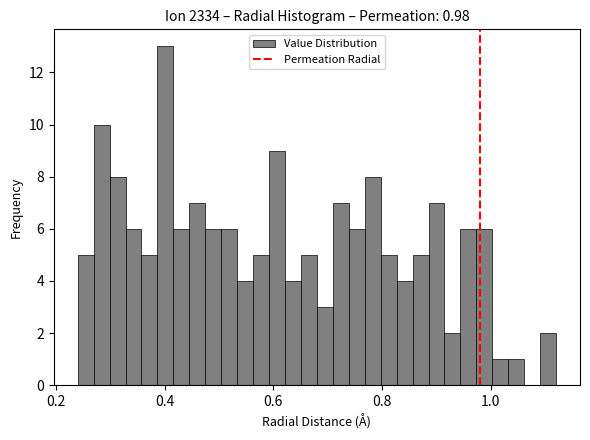

Read against the x-axis, roughly where is the centre of the tallest bar?

0.40